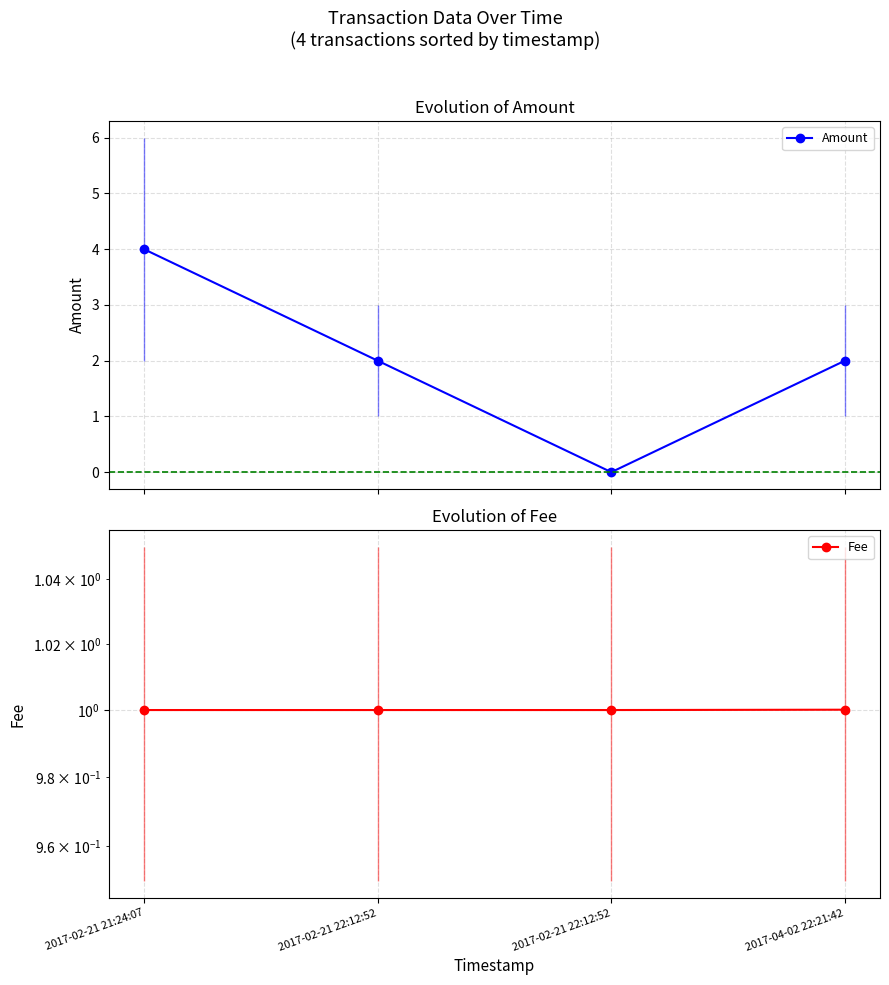

Rank the series at 2017-02-21 21:24:07 from lowest to highest value.

Fee, Amount